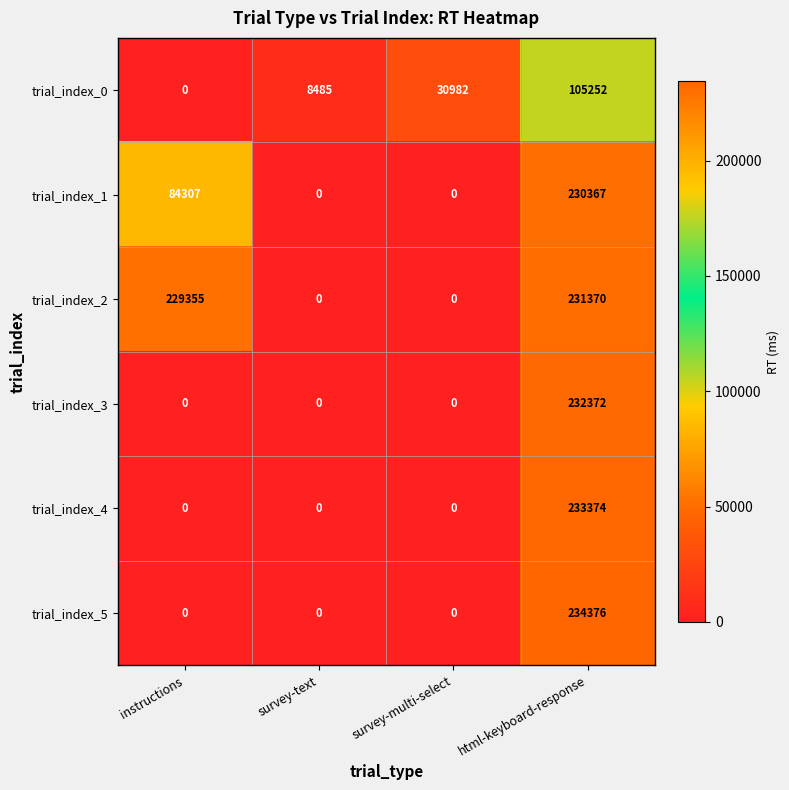

Reading right to left, extract all data points from this chart.

trial_index_0: html-keyboard-response=105252	survey-multi-select=30982	survey-text=8485	instructions=0
trial_index_1: html-keyboard-response=230367	survey-multi-select=0	survey-text=0	instructions=84307
trial_index_2: html-keyboard-response=231370	survey-multi-select=0	survey-text=0	instructions=229355
trial_index_3: html-keyboard-response=232372	survey-multi-select=0	survey-text=0	instructions=0
trial_index_4: html-keyboard-response=233374	survey-multi-select=0	survey-text=0	instructions=0
trial_index_5: html-keyboard-response=234376	survey-multi-select=0	survey-text=0	instructions=0